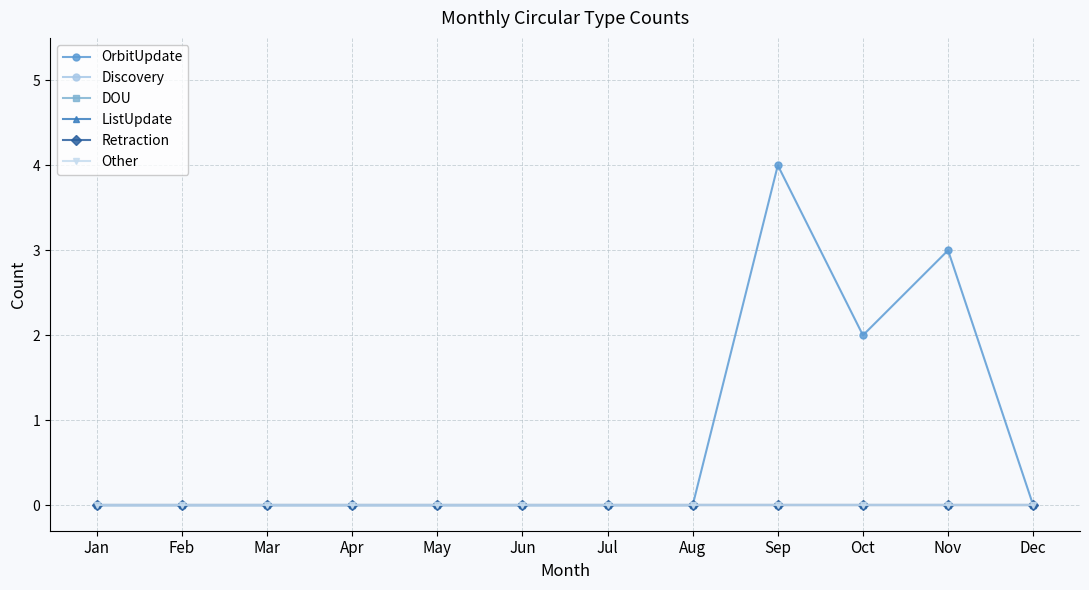

Rank the series by their maximum value, from lowest to highest.

Discovery, DOU, ListUpdate, Retraction, Other, OrbitUpdate